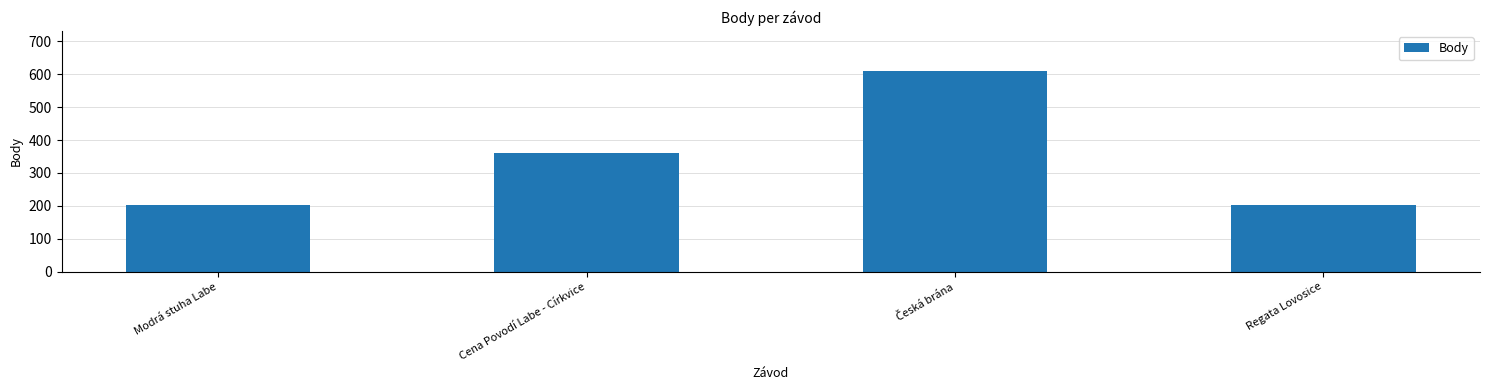

Reading left to right, what are all the values shown in this chart?

202	360	610	202